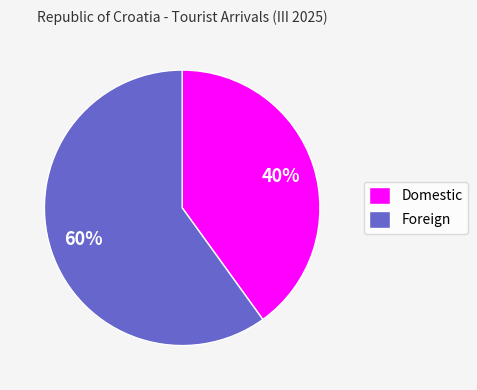

True or false: Domestic accounts for 33% of the total.

False